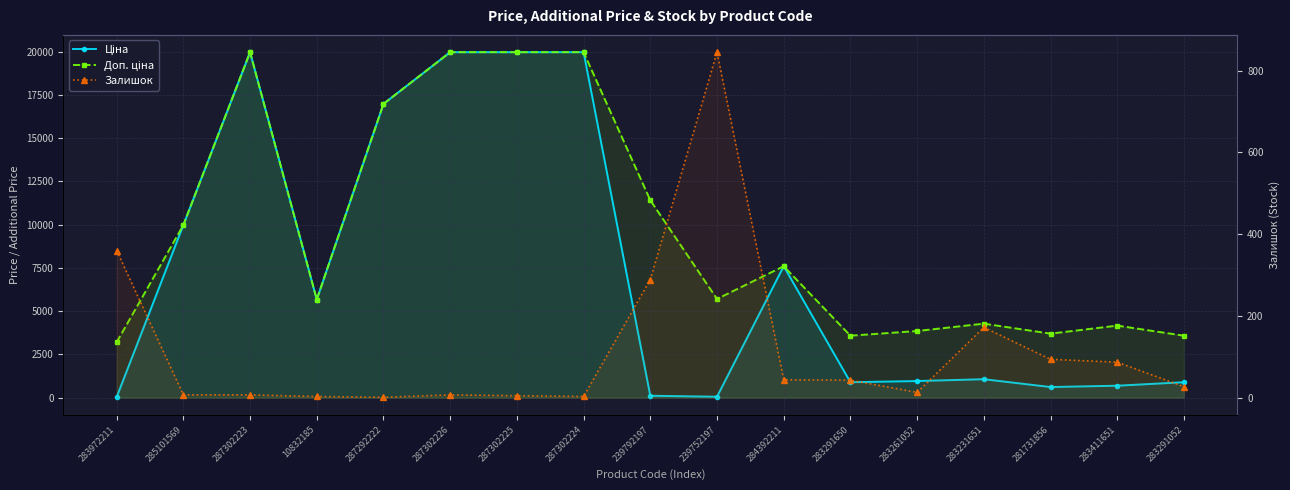

Is the value of Залишок at 287302223 greater than the value of Доп. ціна at 283261052?

No